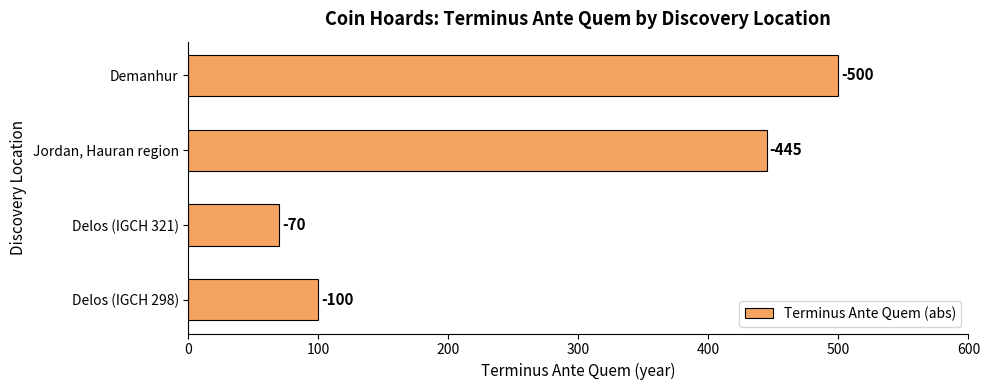

Are the bars horizontal?

Yes